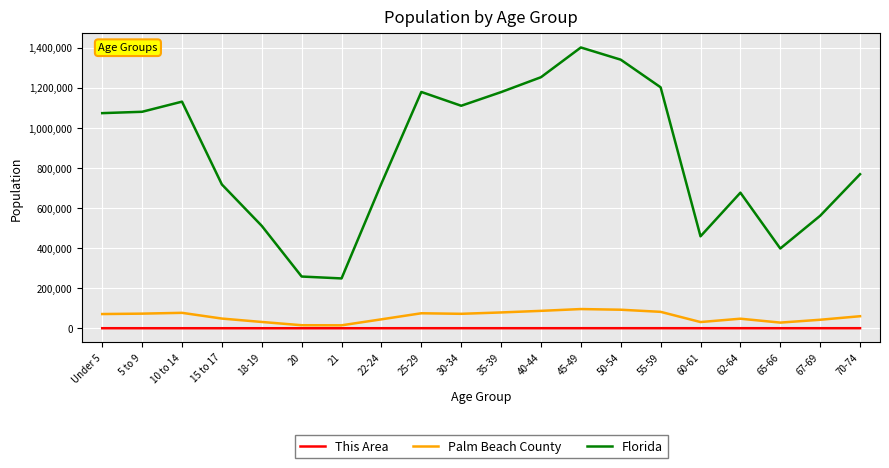

Does the chart display data point markers on the line(s)?

No